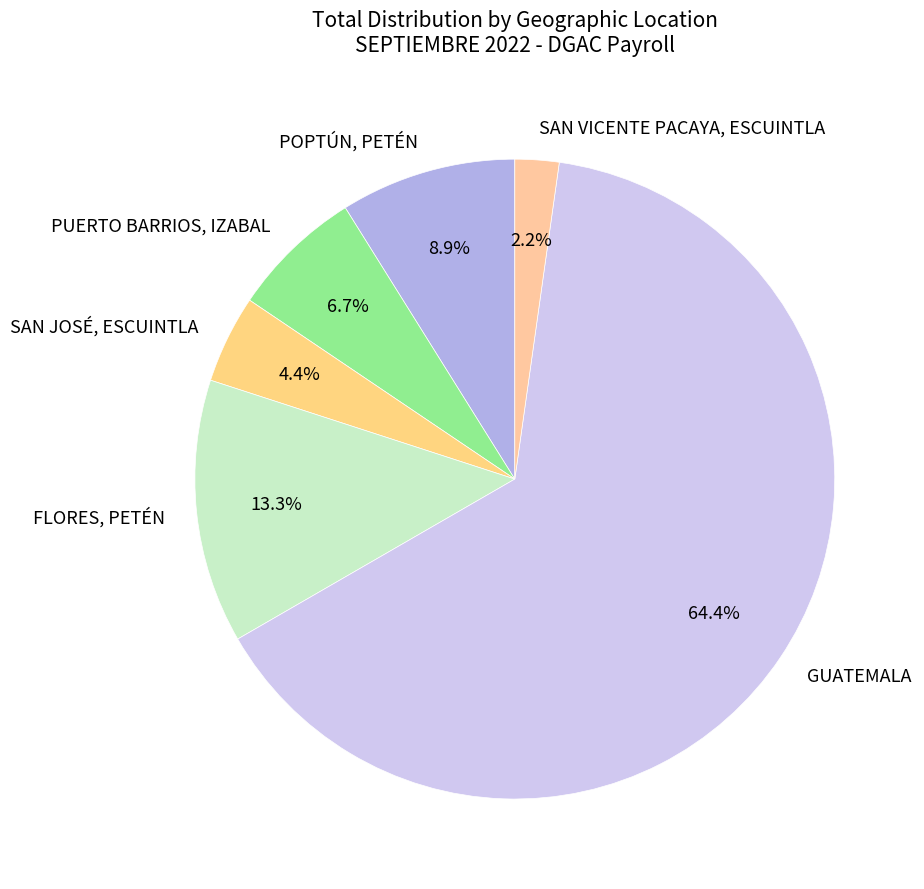

Between FLORES, PETÉN and PUERTO BARRIOS, IZABAL, which is larger?

FLORES, PETÉN